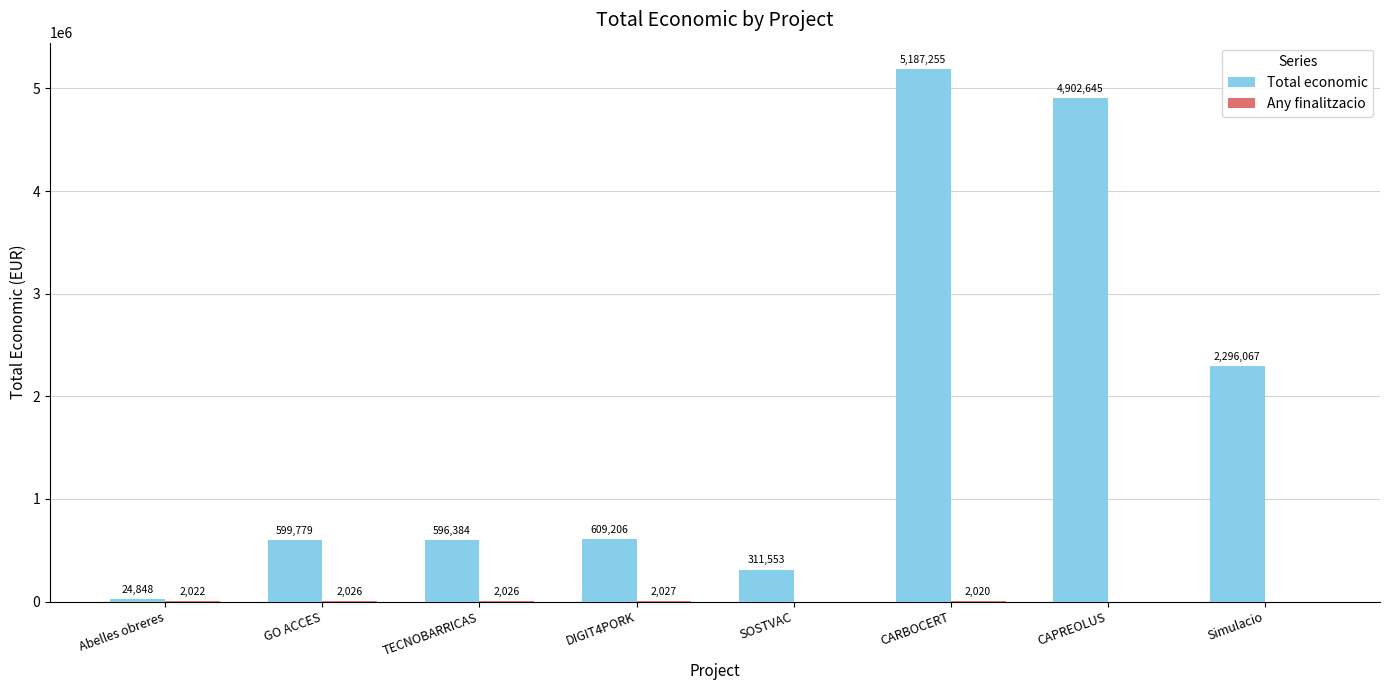

At which category does the chart reach its peak across all series?

CARBOCERT